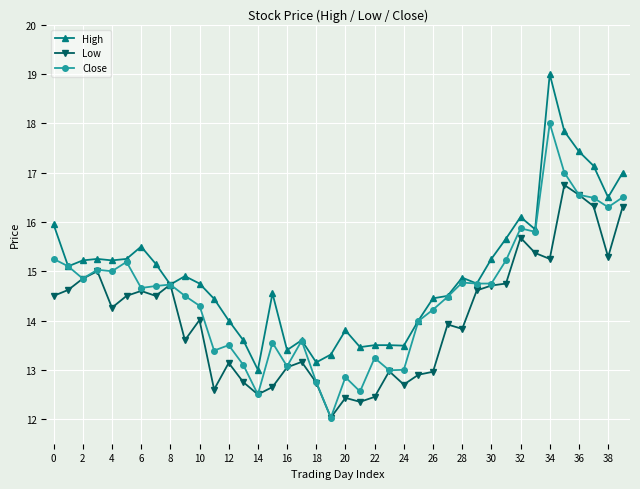

What is the value of the Close point at the 10th from the left?

14.5